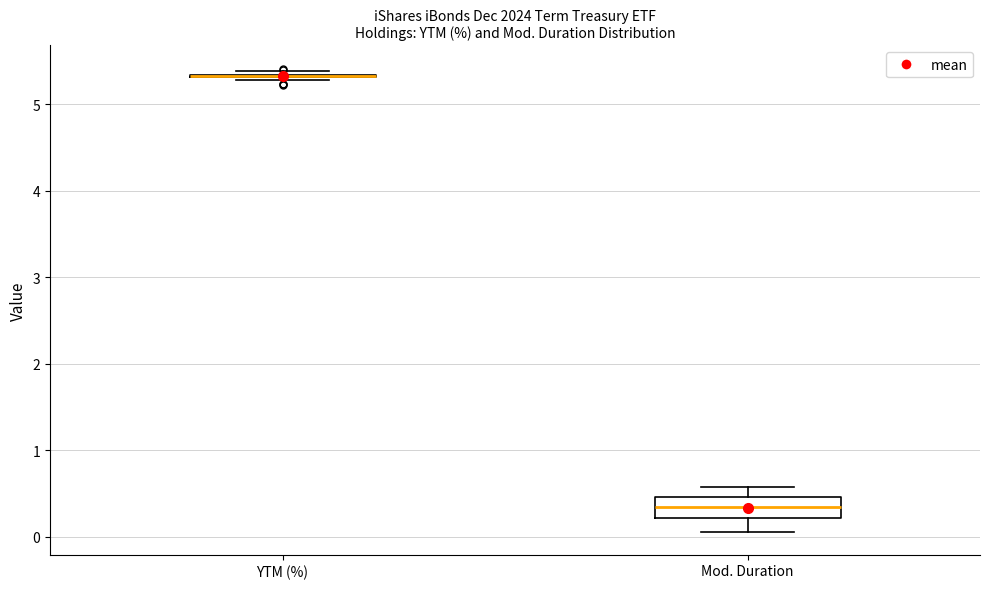

Reading left to right, transcribe this box plot: for each box, give where its median line is, the range the box spans, and where its two whiskers end, as read against the y-axis. The values are not printed on the chart, so give them approximately, as read against the axis.

YTM (%): box collapsed to a line at 5.3, whiskers 5.3 to 5.4
Mod. Duration: median 0.3, box 0.2 to 0.5, whiskers 0.1 to 0.6